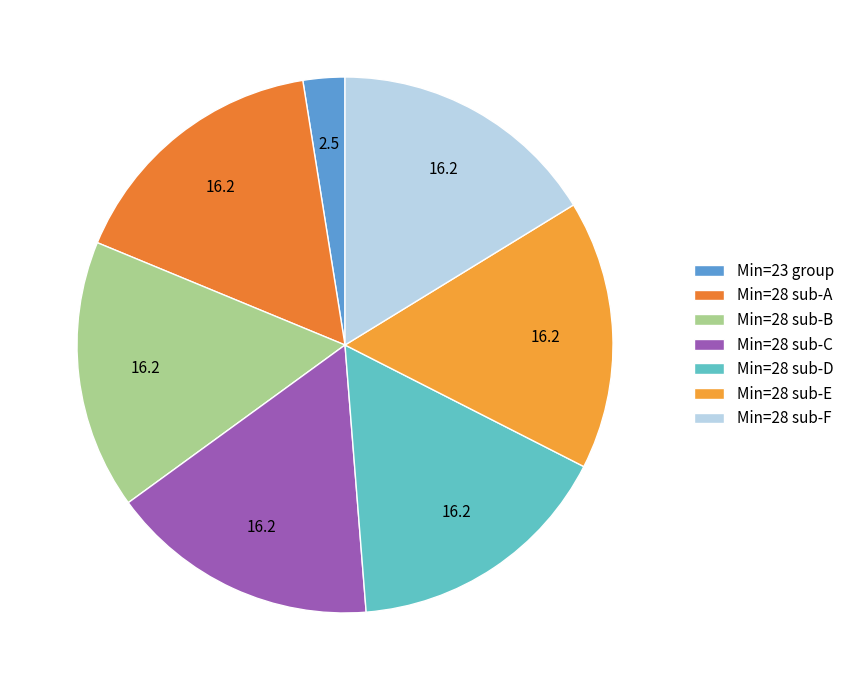

Which category has the smallest portion of the pie?

Min=23 group